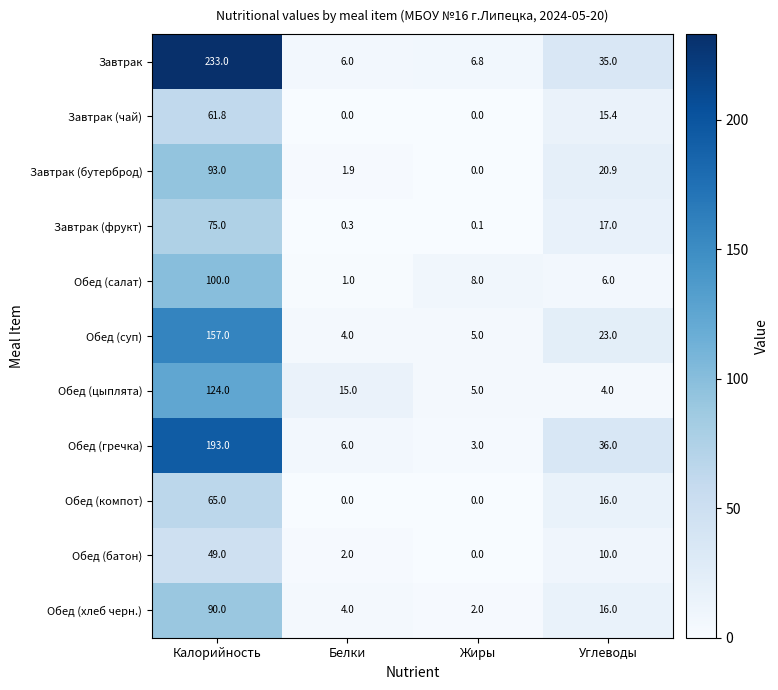

What is the sum of all Завтрак (бутерброд) values?

115.8